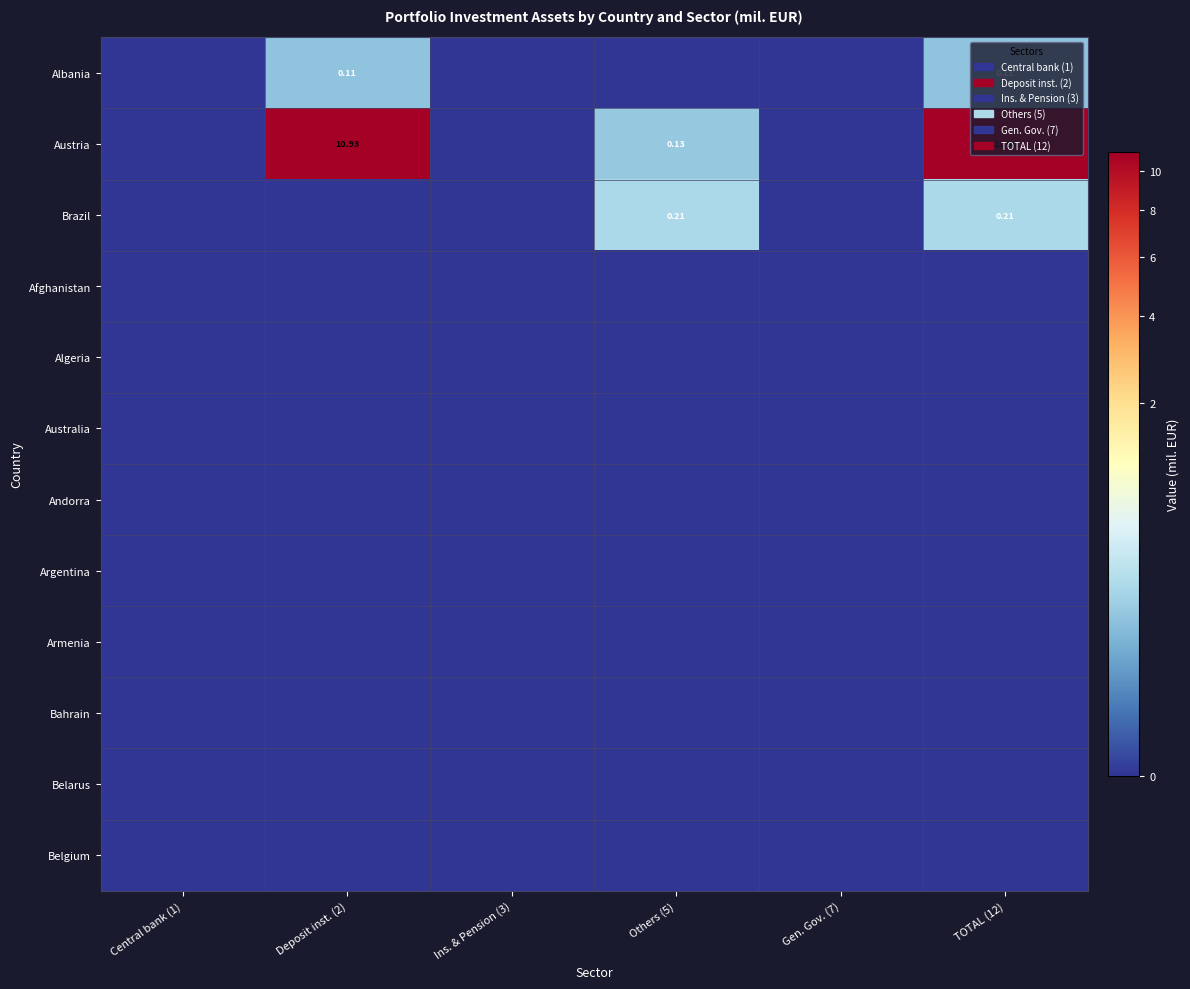

Rank the series by their maximum value, from lowest to highest.

Afghanistan, Algeria, Australia, Andorra, Argentina, Armenia, Bahrain, Belarus, Belgium, Albania, Brazil, Austria